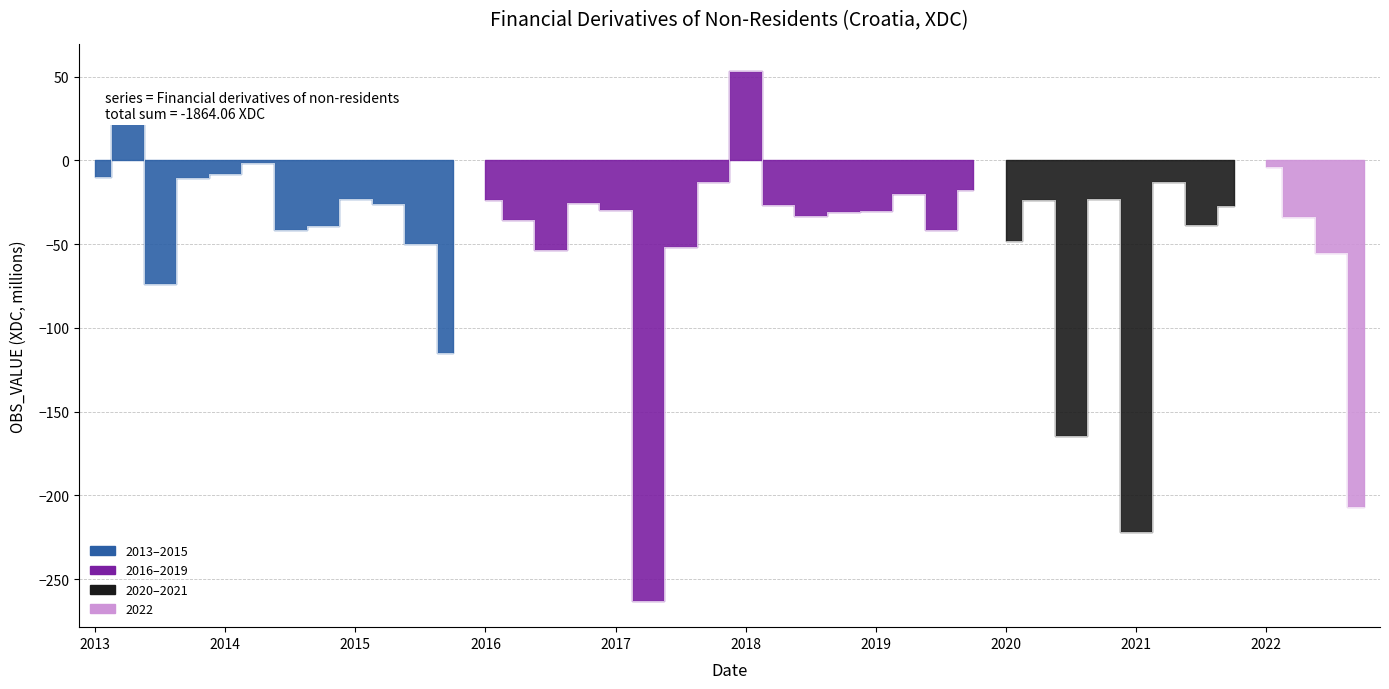

Which has a higher value, 2019-Q3 or 2017-Q1?

2017-Q1